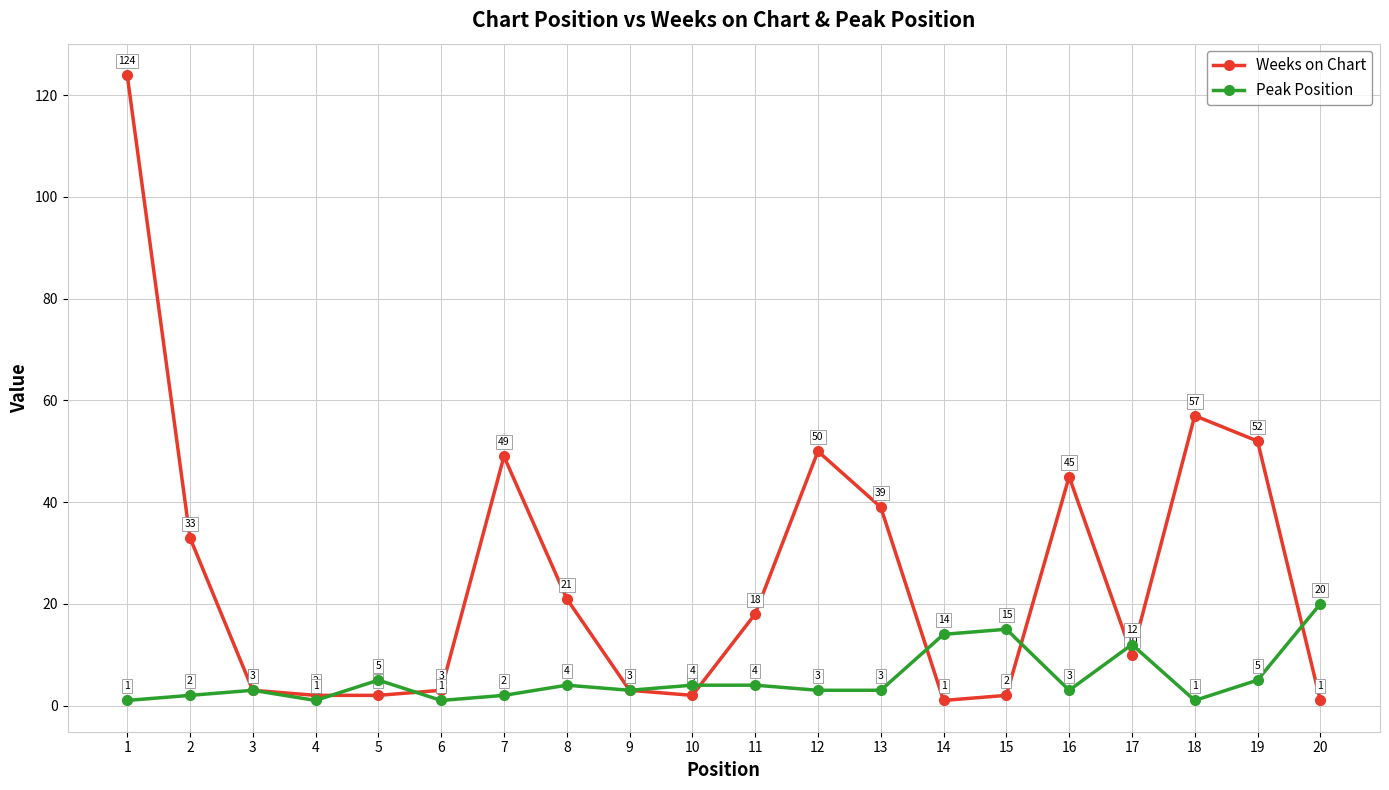

Where is the first local maximum for Peak Position?

3